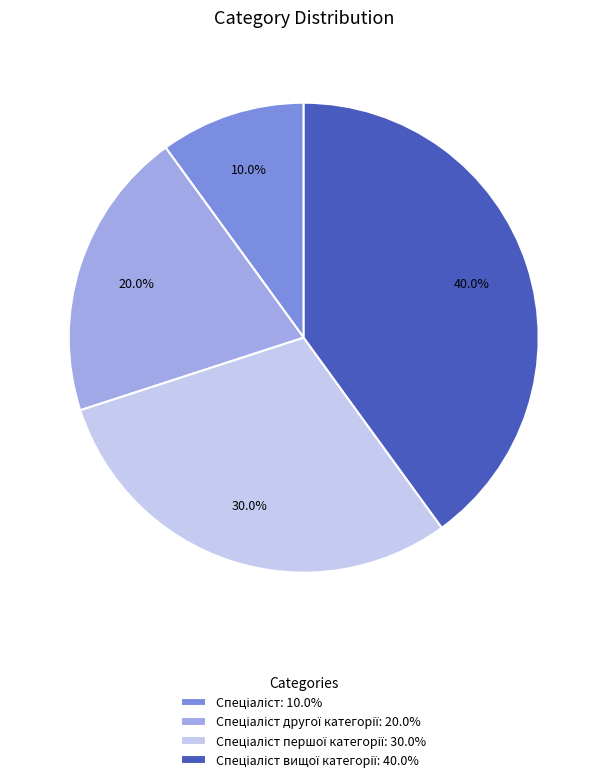

How many segments does this pie chart have?

4